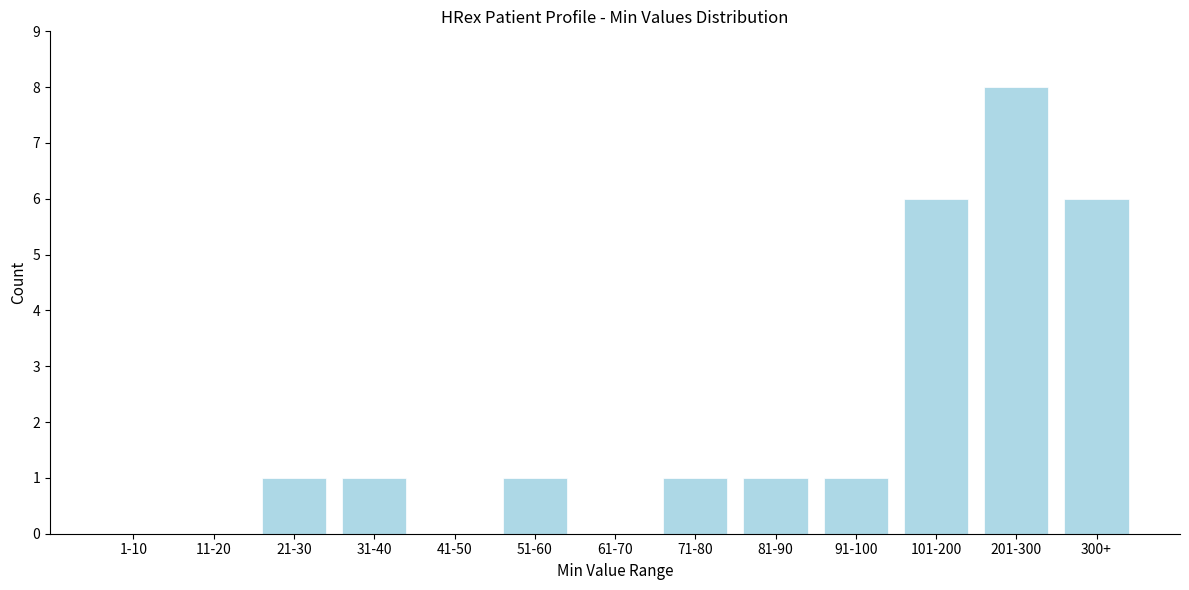

Reading right to left, transcribe all the data shown in this chart.

300+=6	201-300=8	101-200=6	91-100=1	81-90=1	71-80=1	61-70=0	51-60=1	41-50=0	31-40=1	21-30=1	11-20=0	1-10=0